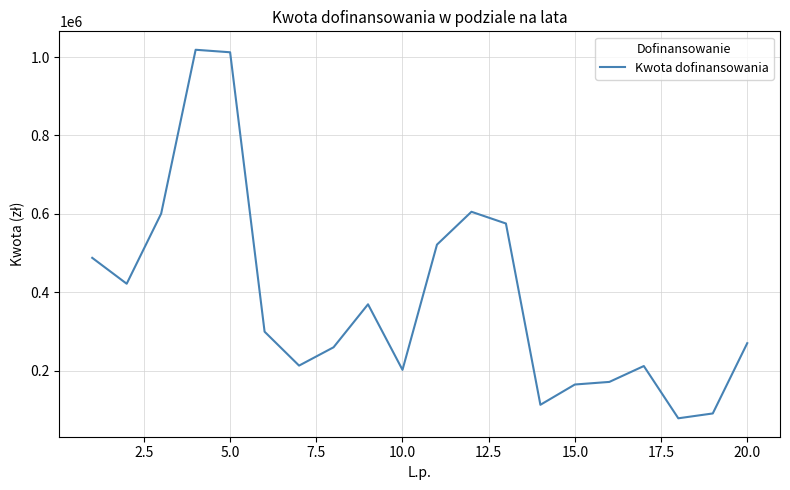

What is the difference between the maximum and minimum values?

939700.3